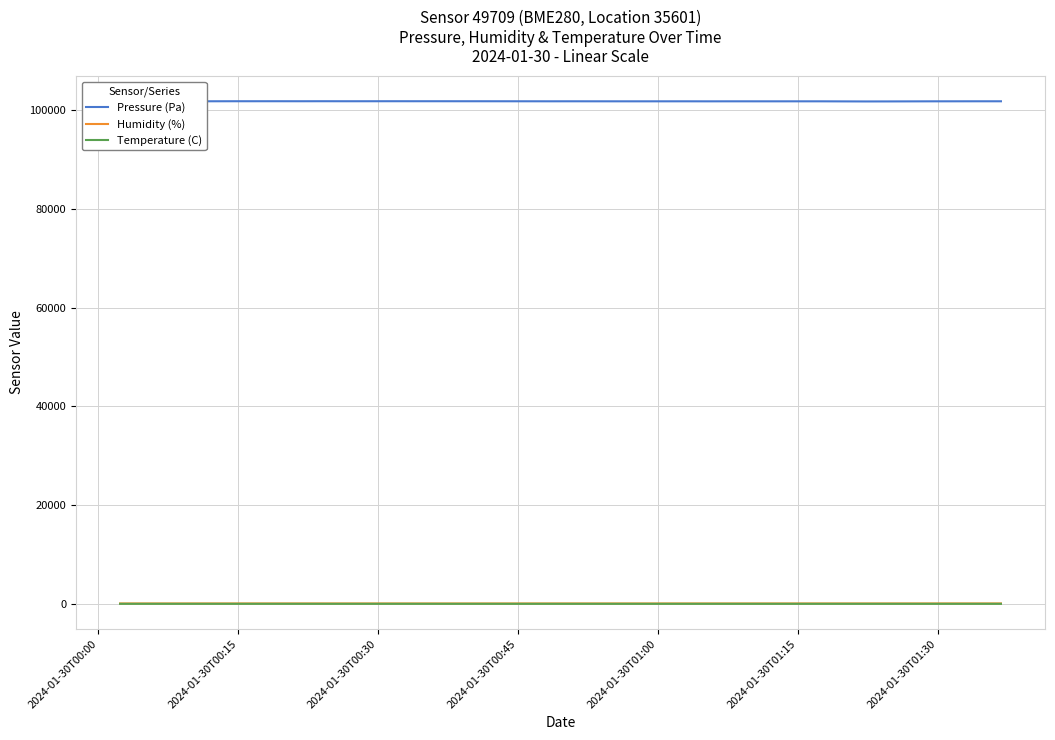

Which series has the largest range (max minus min)?

Pressure (Pa)